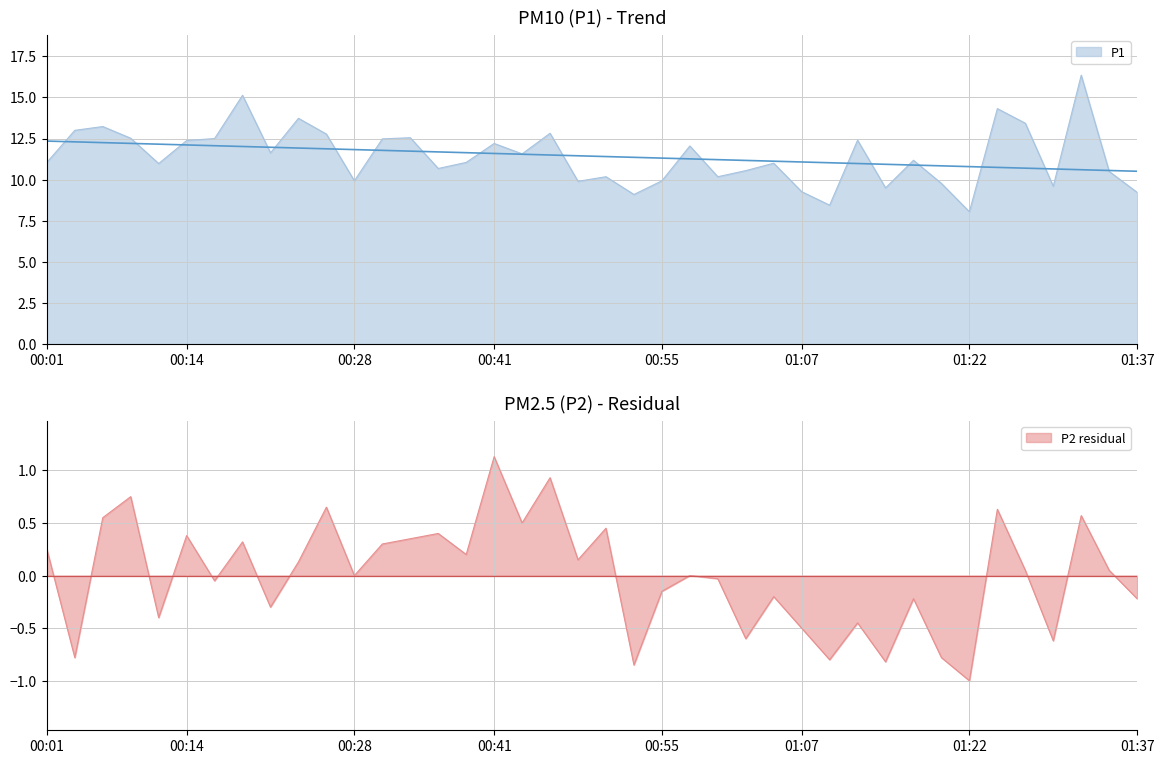

True or false: P2 and P1 cross at least once.

False